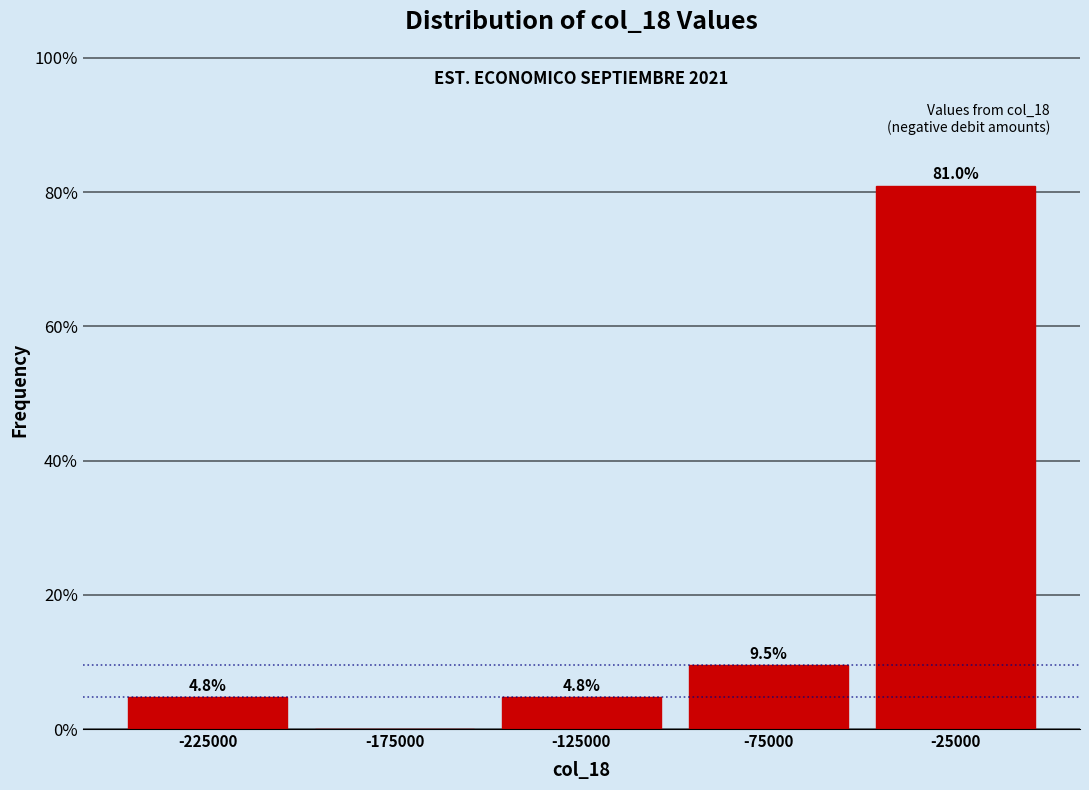

Reading right to left, what are all the values shown in this chart?

-25000=81.0	-75000=9.5	-125000=4.8	-175000=0.0	-225000=4.8